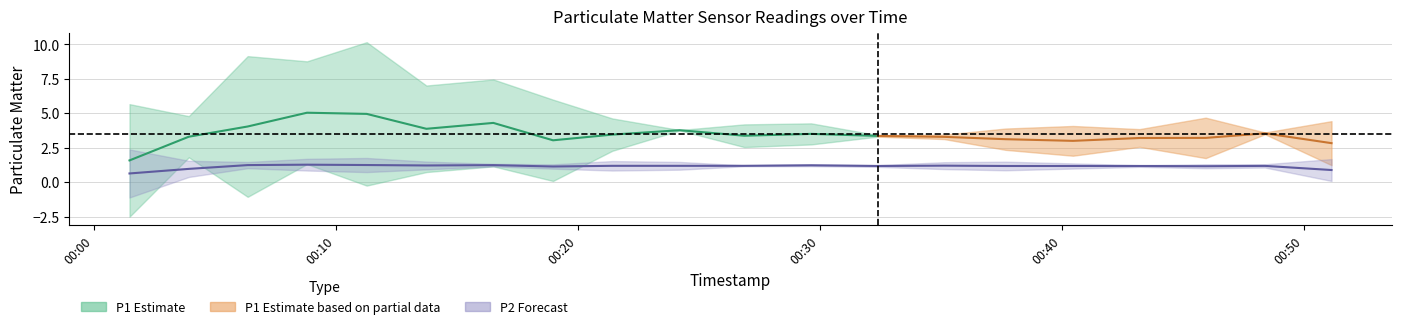

True or false: P2 has a value of 1.2 at 10.

True